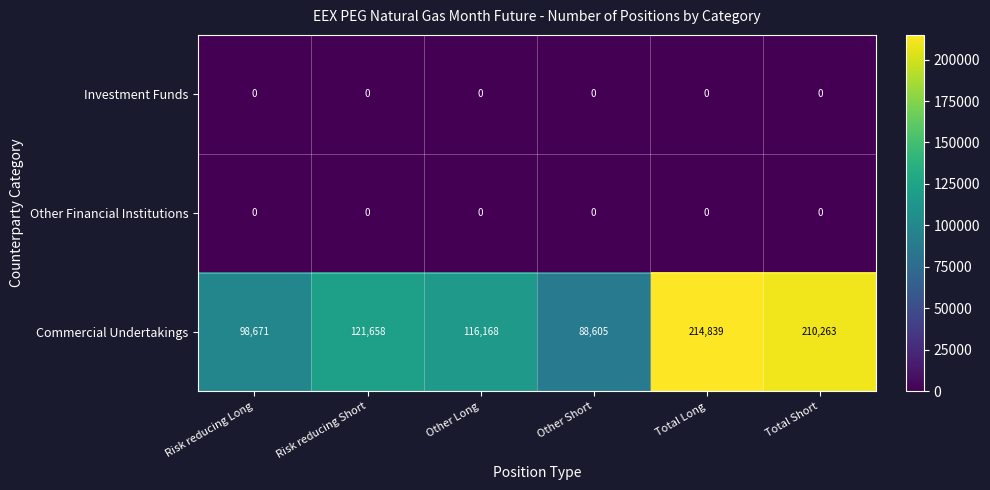

What is the maximum value shown in the chart?

214839